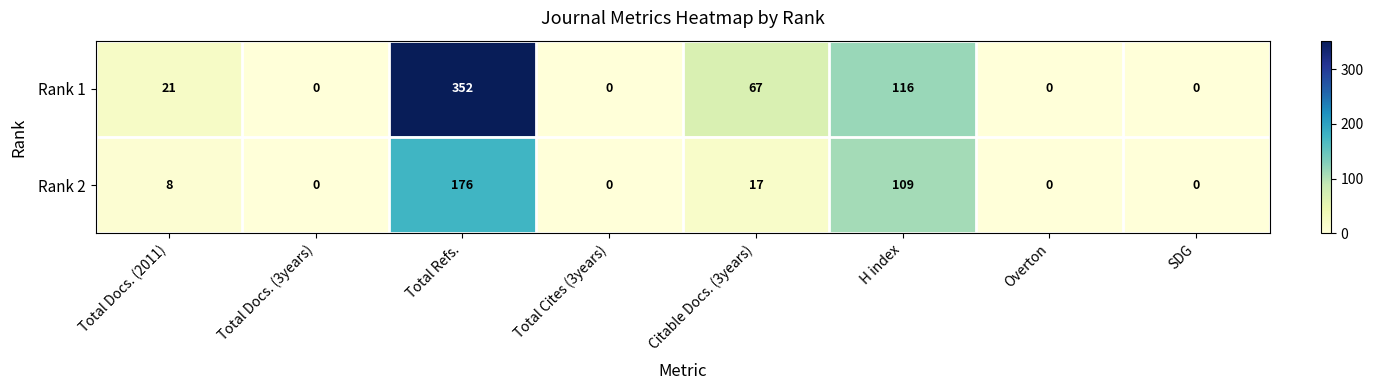

Which series has the largest range (max minus min)?

Rank 1